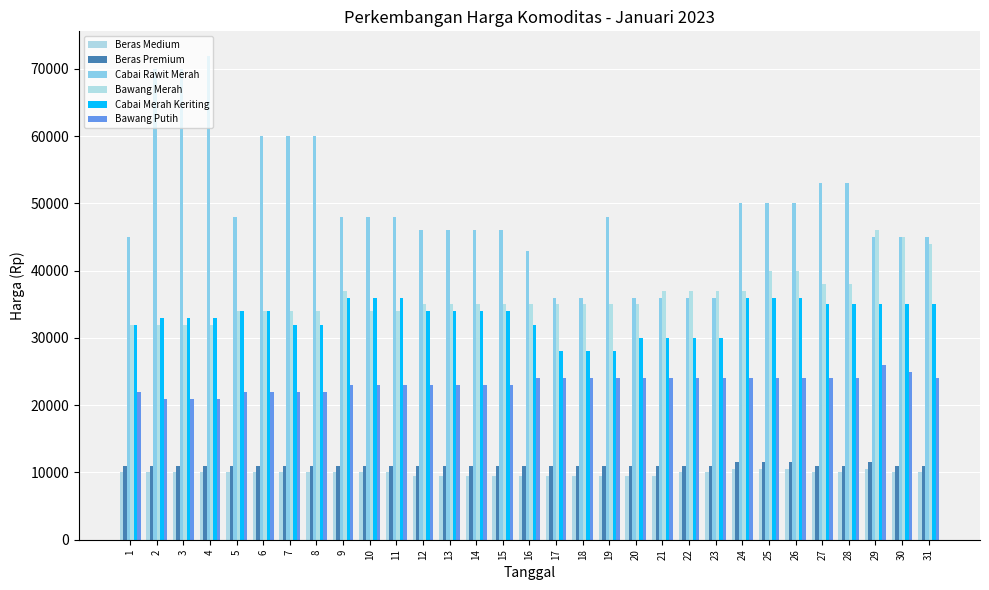

What is the value of the Cabai Merah Keriting bar at the 26th from the left?

36000